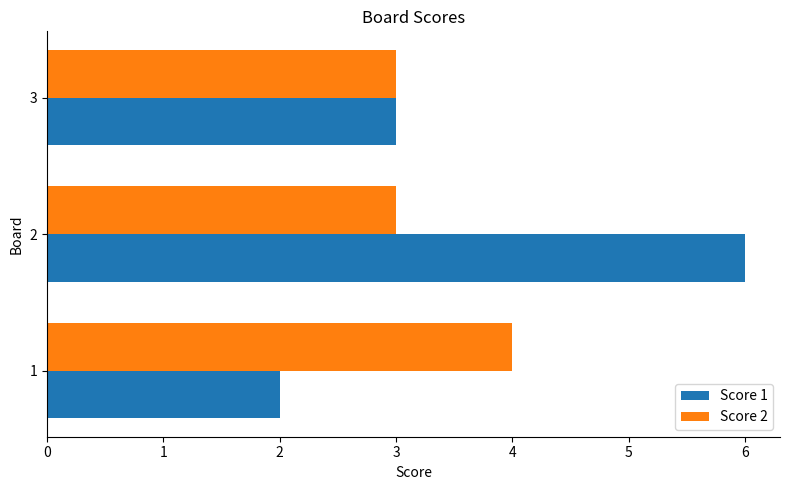

Is it true that Score 2 equals 3 at 2?

True